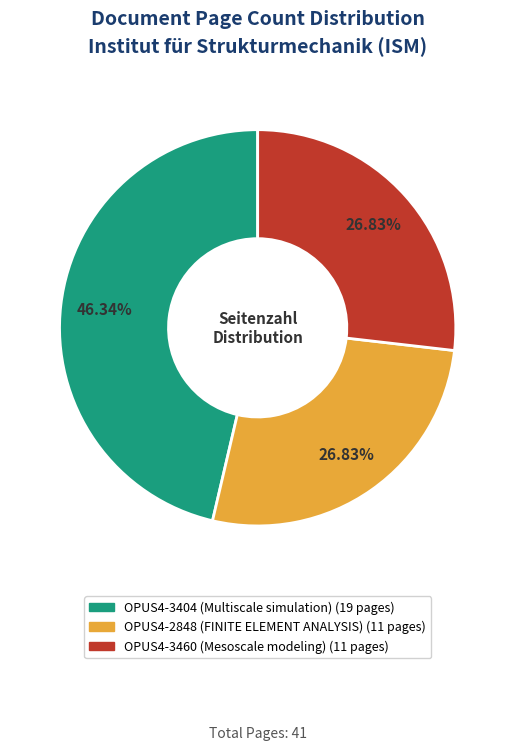

How much of the chart is everything except OPUS4-3404 (Multiscale simulation)?

53.7%